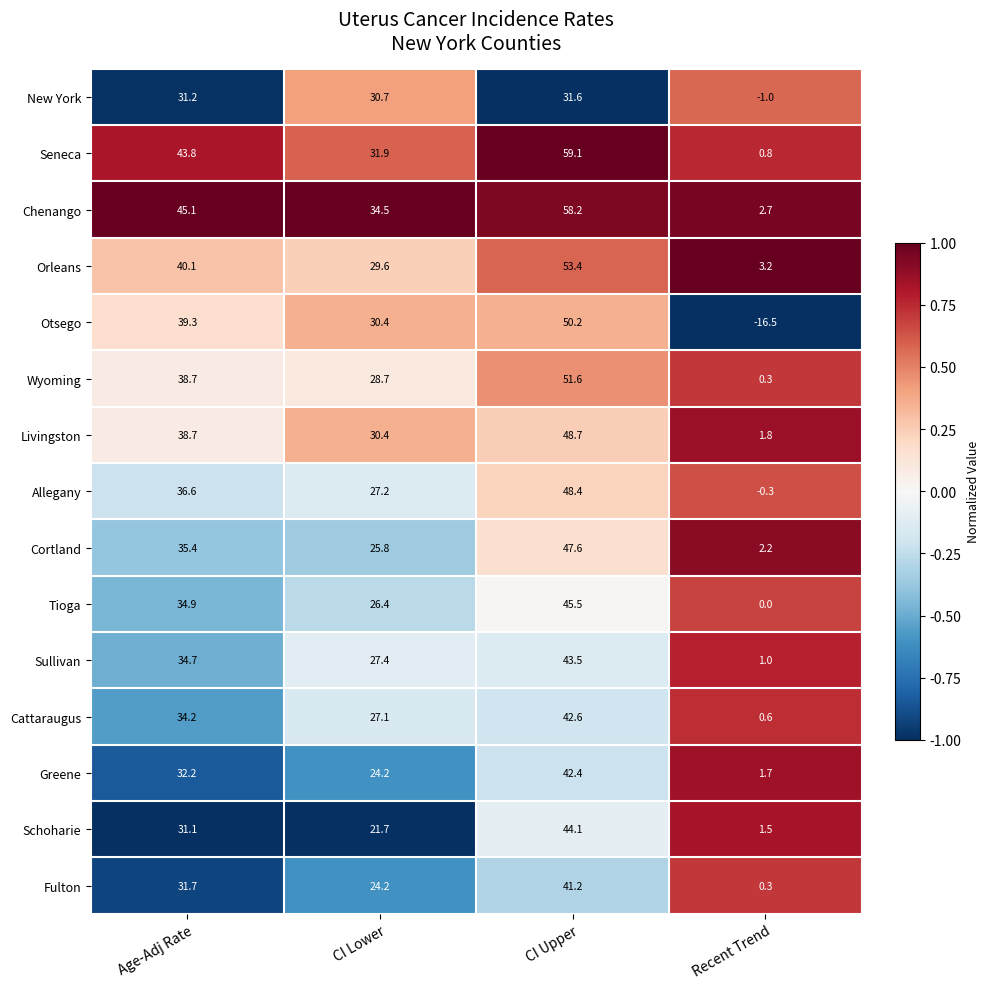

At how many categories does at least one series exceed 0?

4